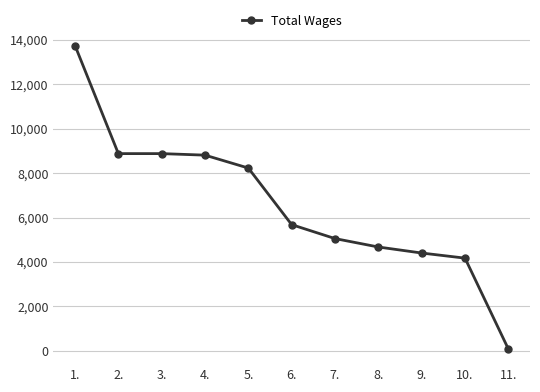

Is it true that the value at 2. is 14551?

False